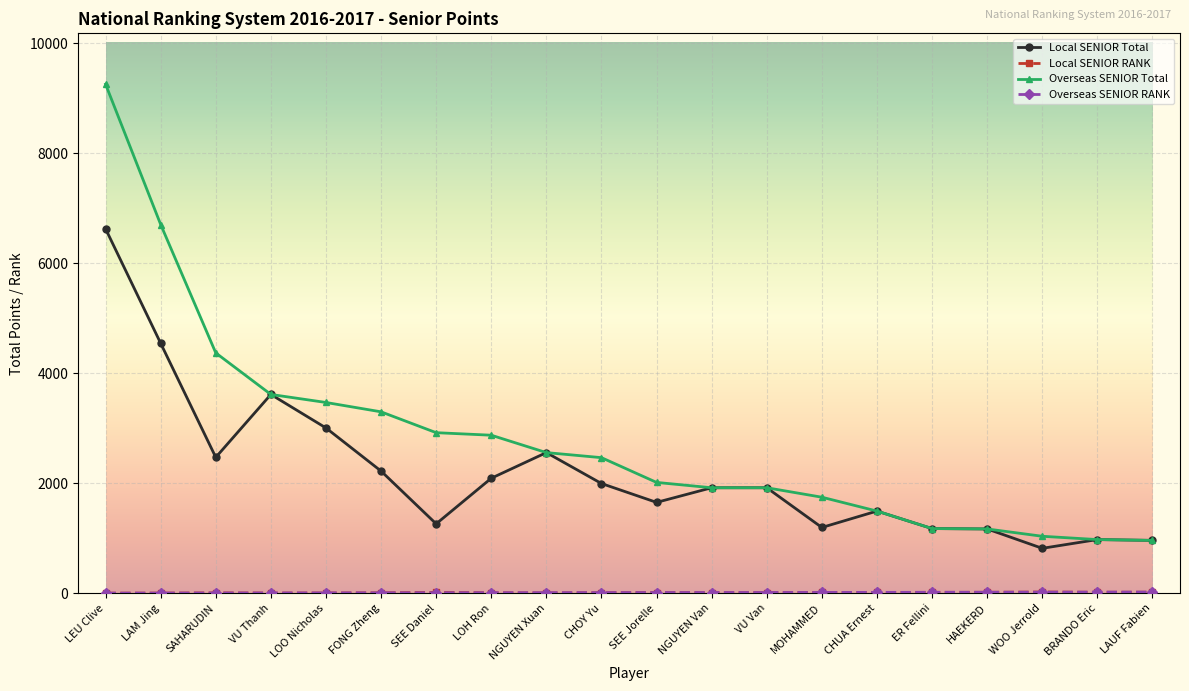

What is the minimum value shown in the chart?

1